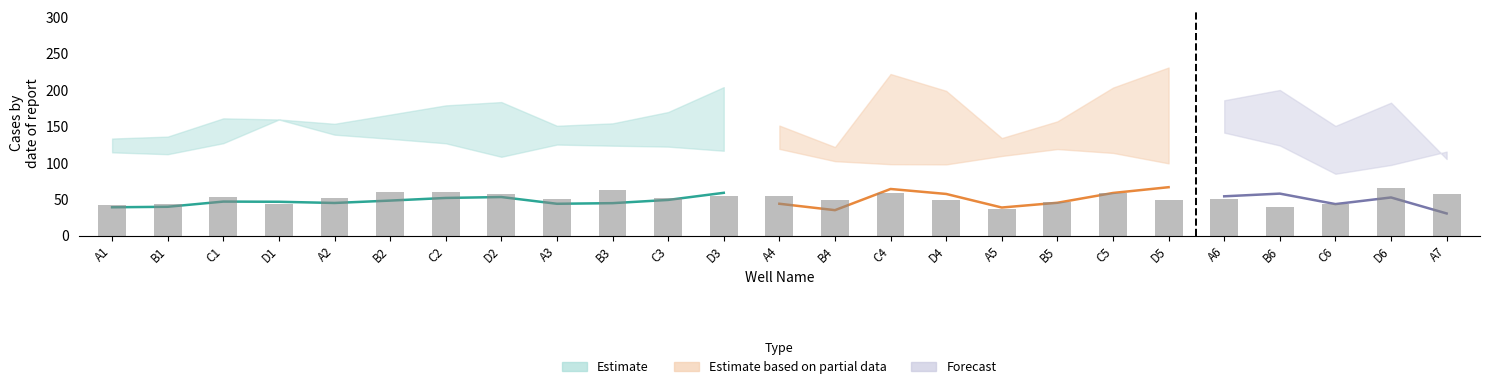

Reading left to right, transcribe all the data shown in this chart.

A1=41.6	B1=44.0	C1=53.6	D1=44.0	A2=51.2	B2=59.2	C2=59.2	D2=57.6	A3=49.6	B3=62.4	C3=51.2	D3=54.4	A4=54.4	B4=48.8	C4=58.4	D4=48.8	A5=36.0	B5=46.4	C5=58.4	D5=48.8	A6=50.4	B6=39.2	C6=44.0	D6=65.6	A7=56.8